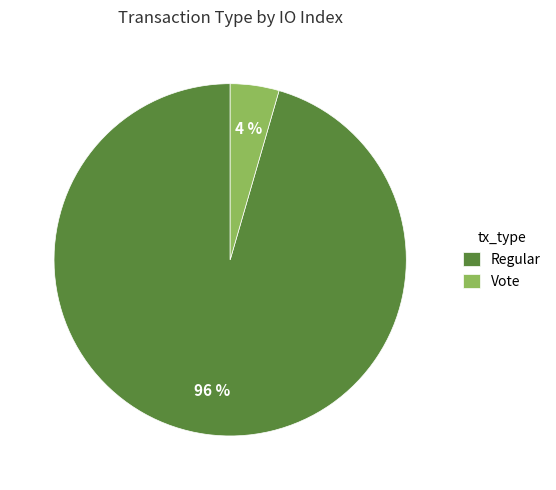

To the nearest percent, what is the average slice percentage?

50%